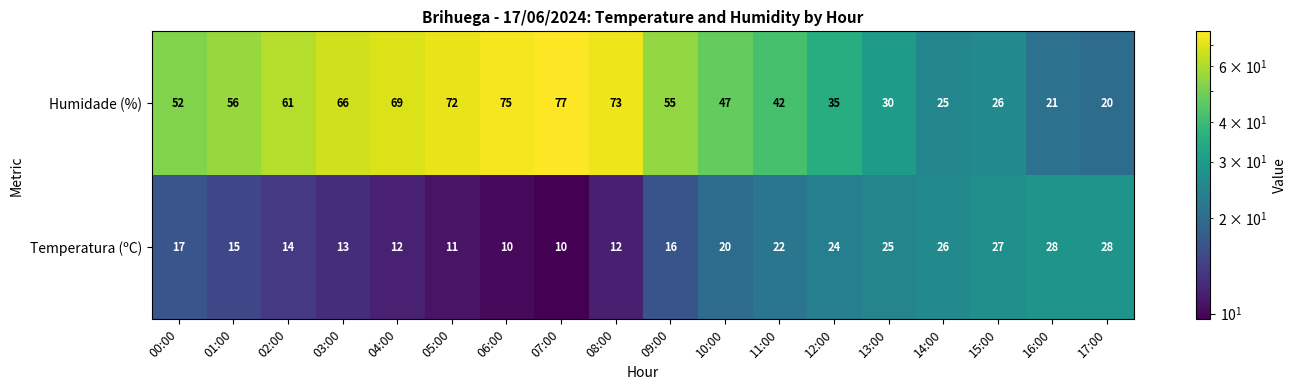

Which series has the largest range (max minus min)?

Humidade (%)